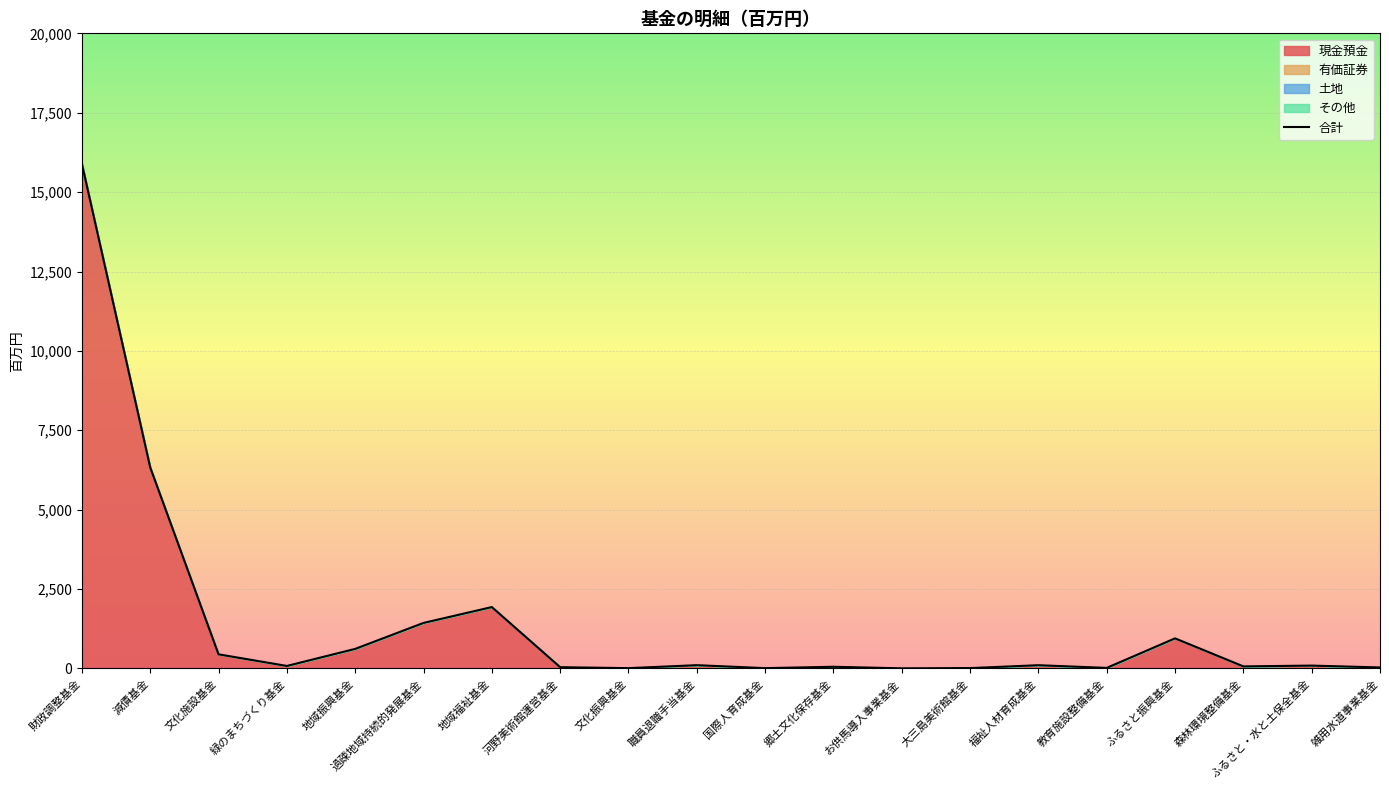

How many values are below 90?

10